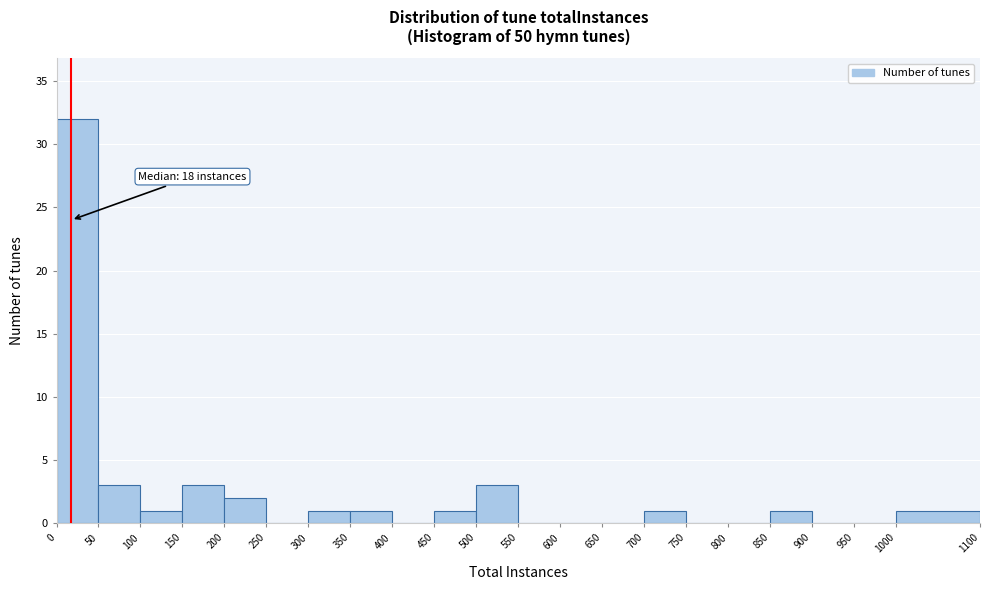

Which range on the x-axis has the tallest bar?

0 to 50